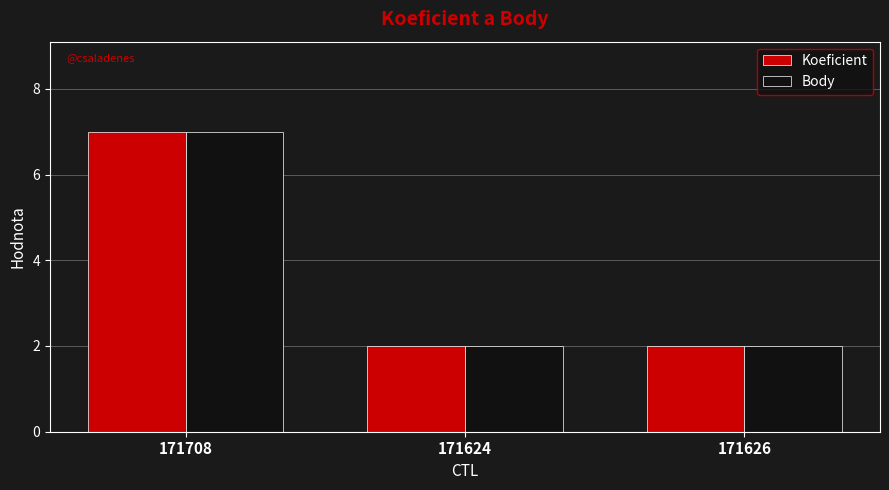

The value of Koeficient at 171624 is 2. True or false?

True